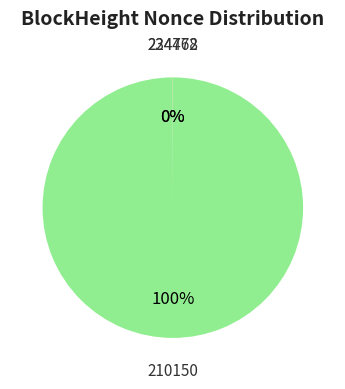

Is there a majority slice in this chart?

Yes